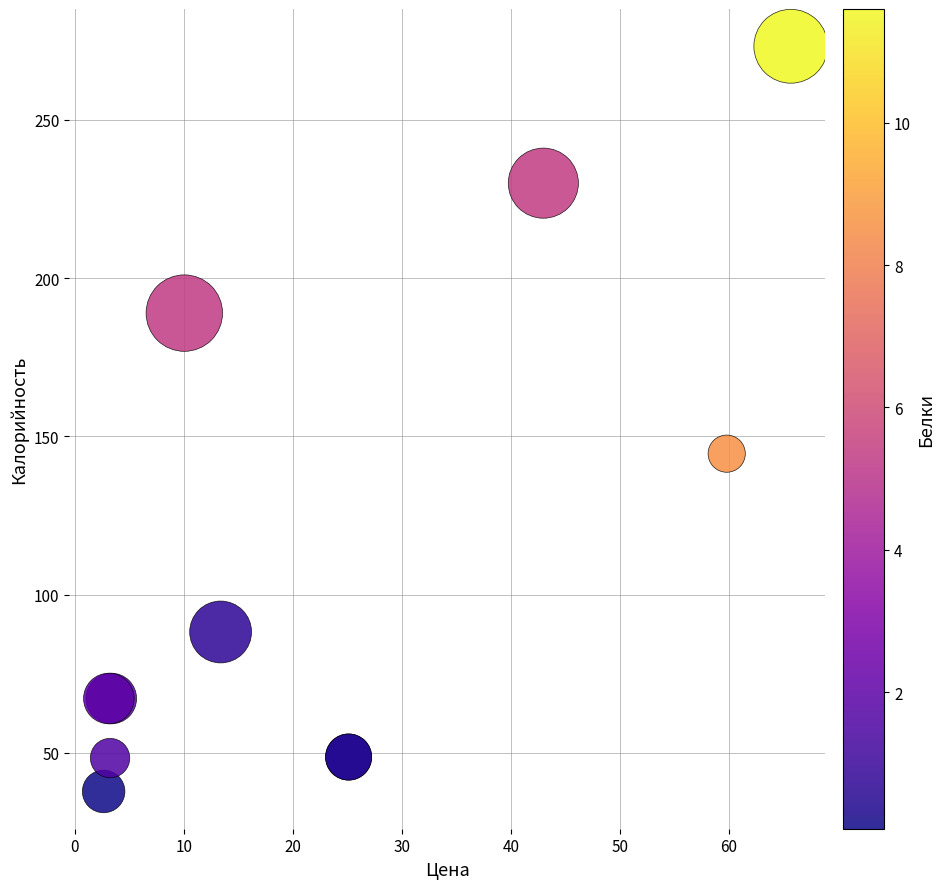

What Y value in the scatter plot is closest to 155?

144.5